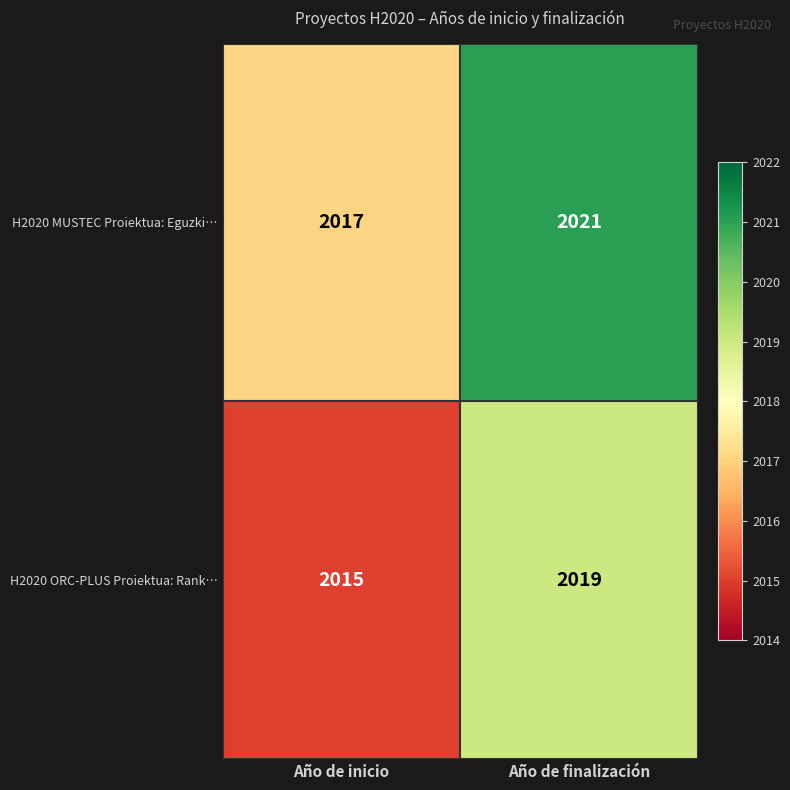

What is the spread (max minus min) of values at Año de inicio?

2